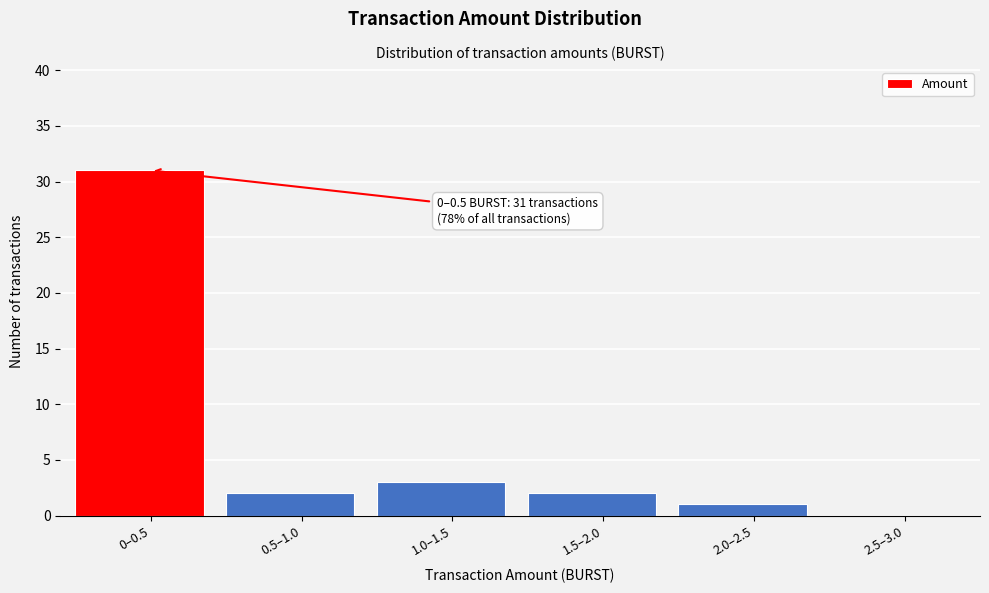

Reading right to left, transcribe all the data shown in this chart.

2.5–3.0=0	2.0–2.5=1	1.5–2.0=2	1.0–1.5=3	0.5–1.0=2	0–0.5=31